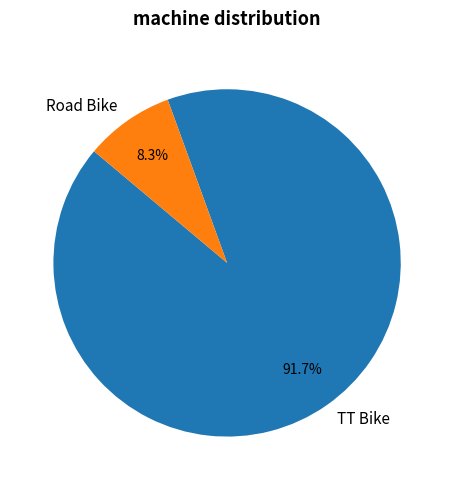

Is there a majority slice in this chart?

Yes